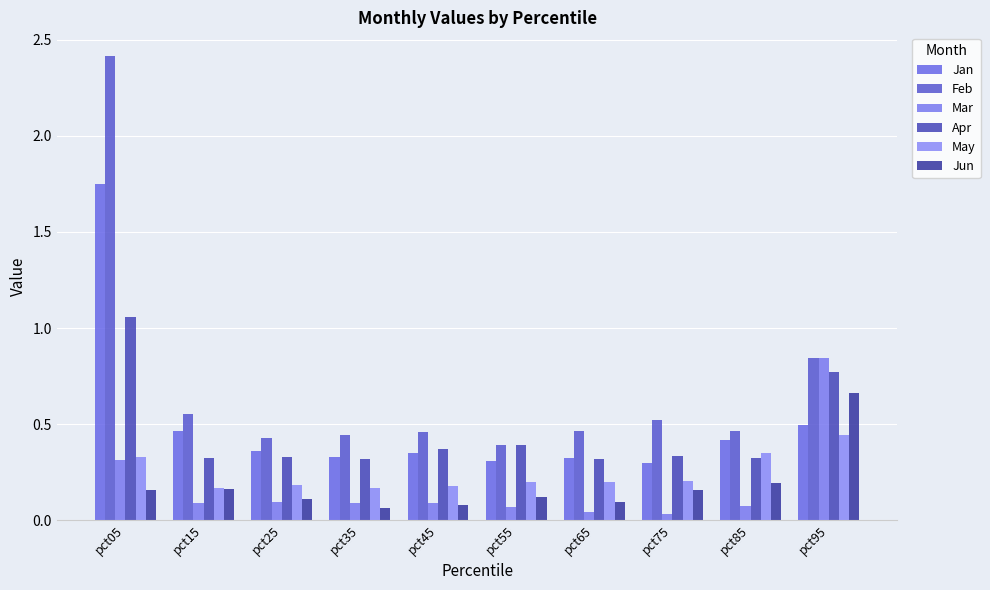

Which series has the largest total across all categories?

Feb